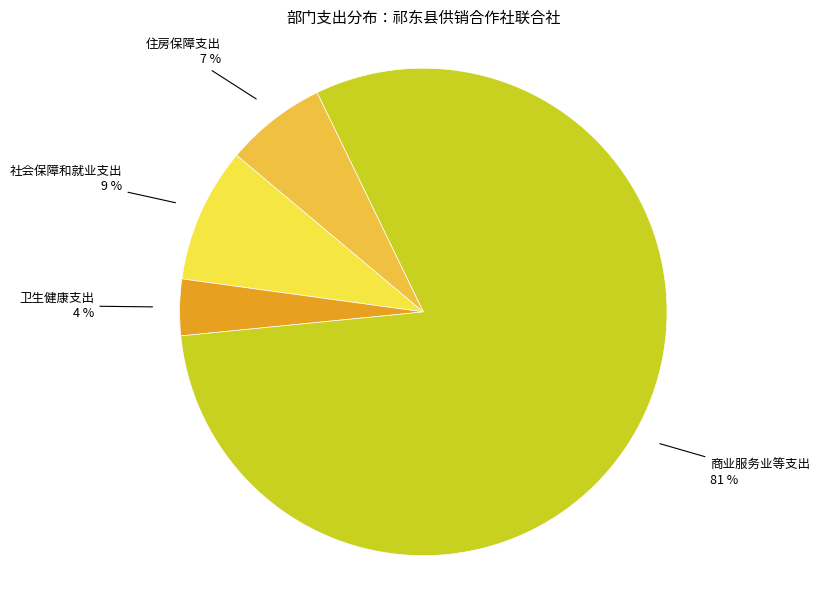

What is the ratio of the value at 卫生健康支出 to the value at 社会保障和就业支出?

0.4